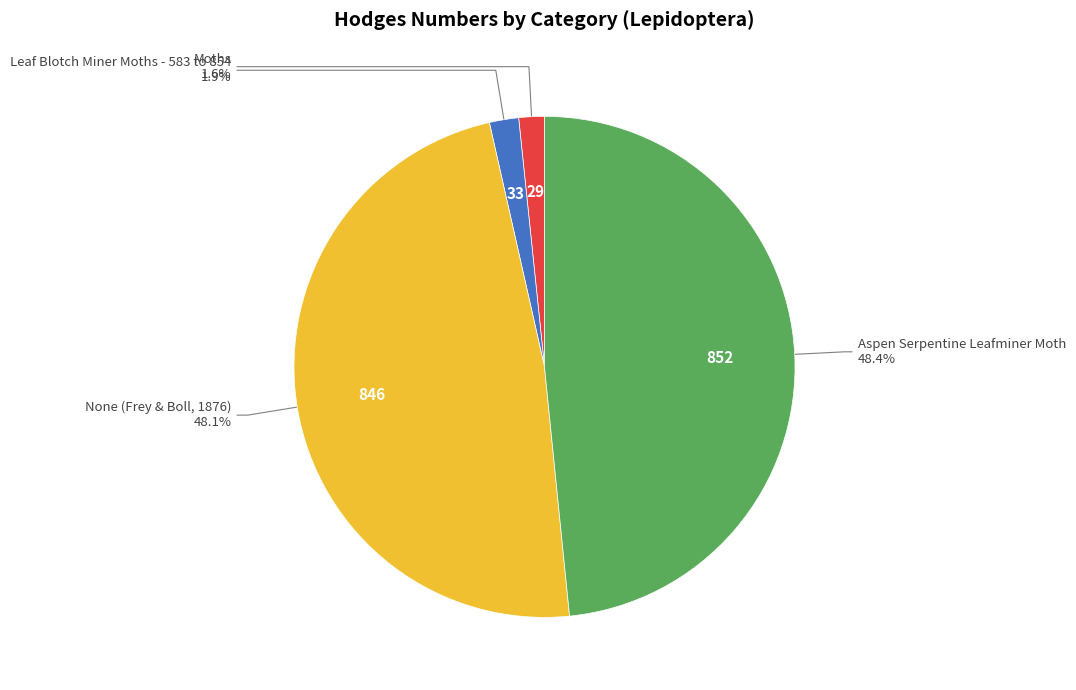

To the nearest percent, what is the combined percentage of Moths and None (Frey & Boll, 1876)?

50%